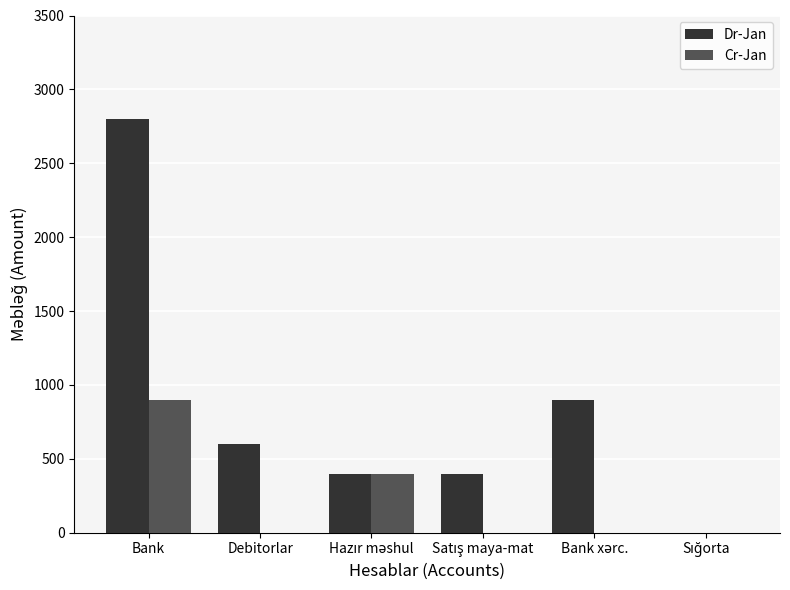

At which category is the sum across all series the highest?

Bank